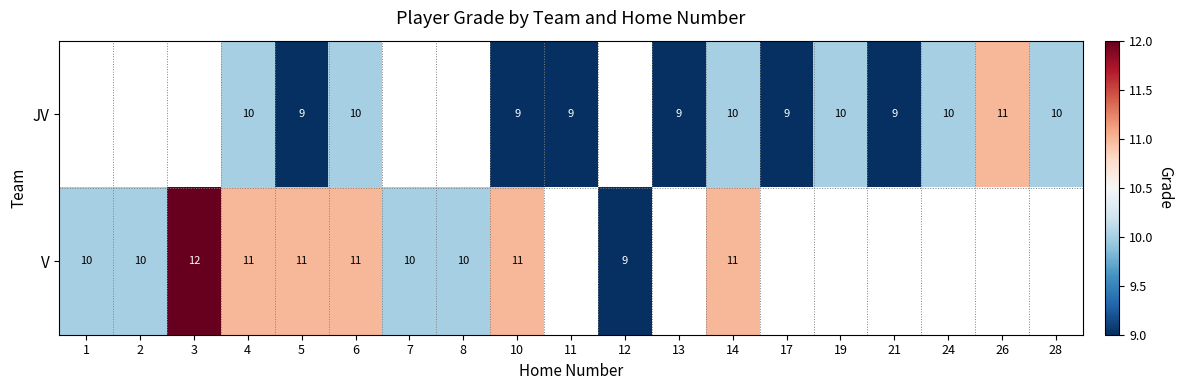

The JV series shows 9 at 13. True or false?

True